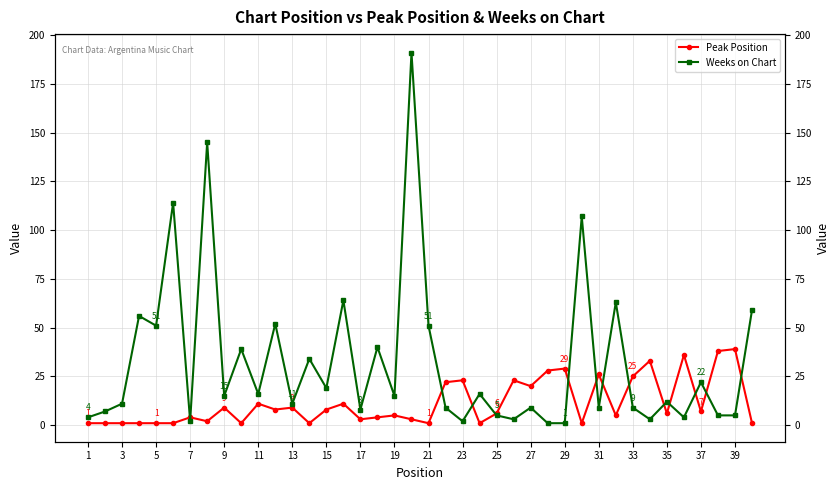

Does the chart have visible grid lines?

Yes